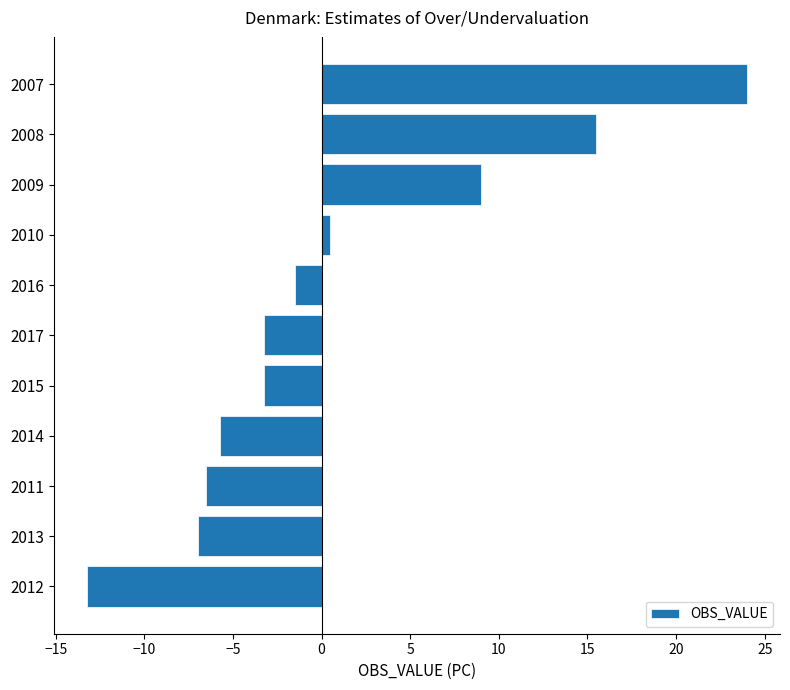

What value does the data have at 2007?

24.0